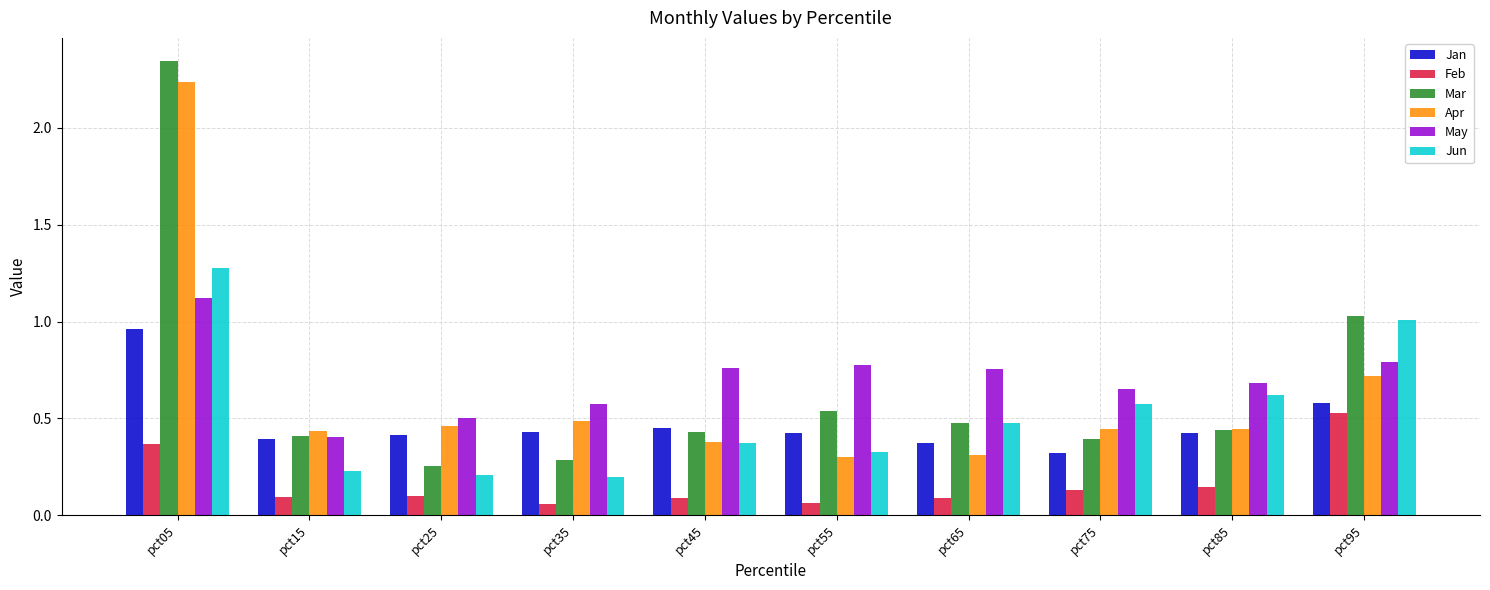

The value of Apr at pct75 is 0.4. True or false?

True